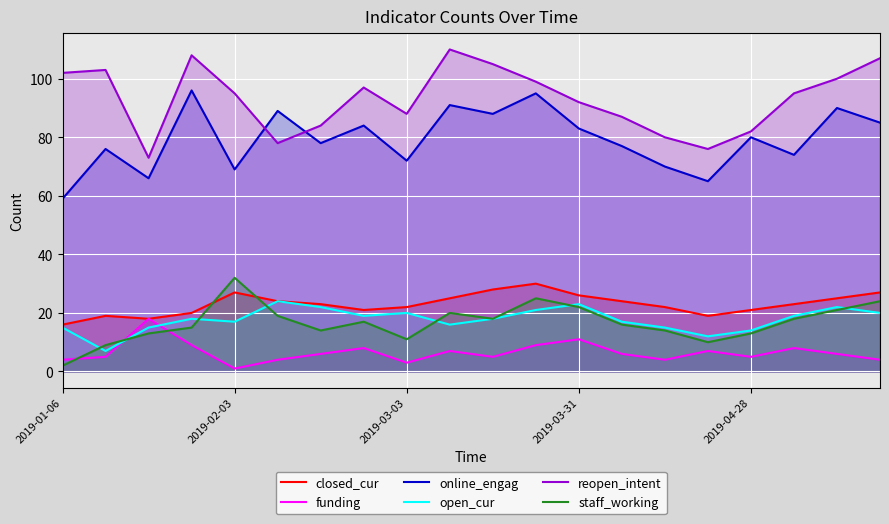

What is the maximum value shown in the chart?

110